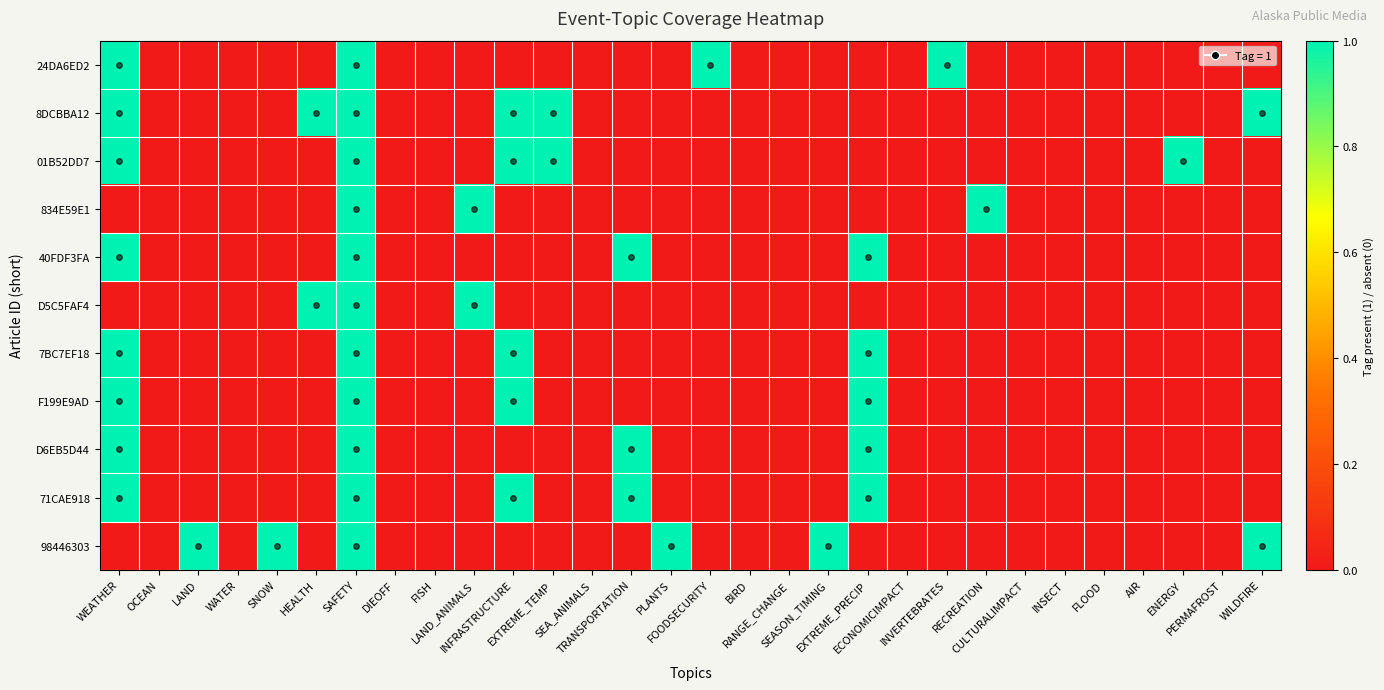

Reading left to right, what are all the values shown in this chart?

24DA6ED2: WEATHER=1	OCEAN=0	LAND=0	WATER=0	SNOW=0	HEALTH=0	SAFETY=1	DIEOFF=0	FISH=0	LAND_ANIMALS=0	INFRASTRUCTURE=0	EXTREME_TEMP=0	SEA_ANIMALS=0	TRANSPORTATION=0	PLANTS=0	FOODSECURITY=1	BIRD=0	RANGE_CHANGE=0	SEASON_TIMING=0	EXTREME_PRECIP=0	ECONOMICIMPACT=0	INVERTEBRATES=1	RECREATION=0	CULTURALIMPACT=0	INSECT=0	FLOOD=0	AIR=0	ENERGY=0	PERMAFROST=0	WILDFIRE=0
8DCBBA12: WEATHER=1	OCEAN=0	LAND=0	WATER=0	SNOW=0	HEALTH=1	SAFETY=1	DIEOFF=0	FISH=0	LAND_ANIMALS=0	INFRASTRUCTURE=1	EXTREME_TEMP=1	SEA_ANIMALS=0	TRANSPORTATION=0	PLANTS=0	FOODSECURITY=0	BIRD=0	RANGE_CHANGE=0	SEASON_TIMING=0	EXTREME_PRECIP=0	ECONOMICIMPACT=0	INVERTEBRATES=0	RECREATION=0	CULTURALIMPACT=0	INSECT=0	FLOOD=0	AIR=0	ENERGY=0	PERMAFROST=0	WILDFIRE=1
01B52DD7: WEATHER=1	OCEAN=0	LAND=0	WATER=0	SNOW=0	HEALTH=0	SAFETY=1	DIEOFF=0	FISH=0	LAND_ANIMALS=0	INFRASTRUCTURE=1	EXTREME_TEMP=1	SEA_ANIMALS=0	TRANSPORTATION=0	PLANTS=0	FOODSECURITY=0	BIRD=0	RANGE_CHANGE=0	SEASON_TIMING=0	EXTREME_PRECIP=0	ECONOMICIMPACT=0	INVERTEBRATES=0	RECREATION=0	CULTURALIMPACT=0	INSECT=0	FLOOD=0	AIR=0	ENERGY=1	PERMAFROST=0	WILDFIRE=0
834E59E1: WEATHER=0	OCEAN=0	LAND=0	WATER=0	SNOW=0	HEALTH=0	SAFETY=1	DIEOFF=0	FISH=0	LAND_ANIMALS=1	INFRASTRUCTURE=0	EXTREME_TEMP=0	SEA_ANIMALS=0	TRANSPORTATION=0	PLANTS=0	FOODSECURITY=0	BIRD=0	RANGE_CHANGE=0	SEASON_TIMING=0	EXTREME_PRECIP=0	ECONOMICIMPACT=0	INVERTEBRATES=0	RECREATION=1	CULTURALIMPACT=0	INSECT=0	FLOOD=0	AIR=0	ENERGY=0	PERMAFROST=0	WILDFIRE=0
40FDF3FA: WEATHER=1	OCEAN=0	LAND=0	WATER=0	SNOW=0	HEALTH=0	SAFETY=1	DIEOFF=0	FISH=0	LAND_ANIMALS=0	INFRASTRUCTURE=0	EXTREME_TEMP=0	SEA_ANIMALS=0	TRANSPORTATION=1	PLANTS=0	FOODSECURITY=0	BIRD=0	RANGE_CHANGE=0	SEASON_TIMING=0	EXTREME_PRECIP=1	ECONOMICIMPACT=0	INVERTEBRATES=0	RECREATION=0	CULTURALIMPACT=0	INSECT=0	FLOOD=0	AIR=0	ENERGY=0	PERMAFROST=0	WILDFIRE=0
D5C5FAF4: WEATHER=0	OCEAN=0	LAND=0	WATER=0	SNOW=0	HEALTH=1	SAFETY=1	DIEOFF=0	FISH=0	LAND_ANIMALS=1	INFRASTRUCTURE=0	EXTREME_TEMP=0	SEA_ANIMALS=0	TRANSPORTATION=0	PLANTS=0	FOODSECURITY=0	BIRD=0	RANGE_CHANGE=0	SEASON_TIMING=0	EXTREME_PRECIP=0	ECONOMICIMPACT=0	INVERTEBRATES=0	RECREATION=0	CULTURALIMPACT=0	INSECT=0	FLOOD=0	AIR=0	ENERGY=0	PERMAFROST=0	WILDFIRE=0
7BC7EF18: WEATHER=1	OCEAN=0	LAND=0	WATER=0	SNOW=0	HEALTH=0	SAFETY=1	DIEOFF=0	FISH=0	LAND_ANIMALS=0	INFRASTRUCTURE=1	EXTREME_TEMP=0	SEA_ANIMALS=0	TRANSPORTATION=0	PLANTS=0	FOODSECURITY=0	BIRD=0	RANGE_CHANGE=0	SEASON_TIMING=0	EXTREME_PRECIP=1	ECONOMICIMPACT=0	INVERTEBRATES=0	RECREATION=0	CULTURALIMPACT=0	INSECT=0	FLOOD=0	AIR=0	ENERGY=0	PERMAFROST=0	WILDFIRE=0
F199E9AD: WEATHER=1	OCEAN=0	LAND=0	WATER=0	SNOW=0	HEALTH=0	SAFETY=1	DIEOFF=0	FISH=0	LAND_ANIMALS=0	INFRASTRUCTURE=1	EXTREME_TEMP=0	SEA_ANIMALS=0	TRANSPORTATION=0	PLANTS=0	FOODSECURITY=0	BIRD=0	RANGE_CHANGE=0	SEASON_TIMING=0	EXTREME_PRECIP=1	ECONOMICIMPACT=0	INVERTEBRATES=0	RECREATION=0	CULTURALIMPACT=0	INSECT=0	FLOOD=0	AIR=0	ENERGY=0	PERMAFROST=0	WILDFIRE=0
D6EB5D44: WEATHER=1	OCEAN=0	LAND=0	WATER=0	SNOW=0	HEALTH=0	SAFETY=1	DIEOFF=0	FISH=0	LAND_ANIMALS=0	INFRASTRUCTURE=0	EXTREME_TEMP=0	SEA_ANIMALS=0	TRANSPORTATION=1	PLANTS=0	FOODSECURITY=0	BIRD=0	RANGE_CHANGE=0	SEASON_TIMING=0	EXTREME_PRECIP=1	ECONOMICIMPACT=0	INVERTEBRATES=0	RECREATION=0	CULTURALIMPACT=0	INSECT=0	FLOOD=0	AIR=0	ENERGY=0	PERMAFROST=0	WILDFIRE=0
71CAE918: WEATHER=1	OCEAN=0	LAND=0	WATER=0	SNOW=0	HEALTH=0	SAFETY=1	DIEOFF=0	FISH=0	LAND_ANIMALS=0	INFRASTRUCTURE=1	EXTREME_TEMP=0	SEA_ANIMALS=0	TRANSPORTATION=1	PLANTS=0	FOODSECURITY=0	BIRD=0	RANGE_CHANGE=0	SEASON_TIMING=0	EXTREME_PRECIP=1	ECONOMICIMPACT=0	INVERTEBRATES=0	RECREATION=0	CULTURALIMPACT=0	INSECT=0	FLOOD=0	AIR=0	ENERGY=0	PERMAFROST=0	WILDFIRE=0
98446303: WEATHER=0	OCEAN=0	LAND=1	WATER=0	SNOW=1	HEALTH=0	SAFETY=1	DIEOFF=0	FISH=0	LAND_ANIMALS=0	INFRASTRUCTURE=0	EXTREME_TEMP=0	SEA_ANIMALS=0	TRANSPORTATION=0	PLANTS=1	FOODSECURITY=0	BIRD=0	RANGE_CHANGE=0	SEASON_TIMING=1	EXTREME_PRECIP=0	ECONOMICIMPACT=0	INVERTEBRATES=0	RECREATION=0	CULTURALIMPACT=0	INSECT=0	FLOOD=0	AIR=0	ENERGY=0	PERMAFROST=0	WILDFIRE=1